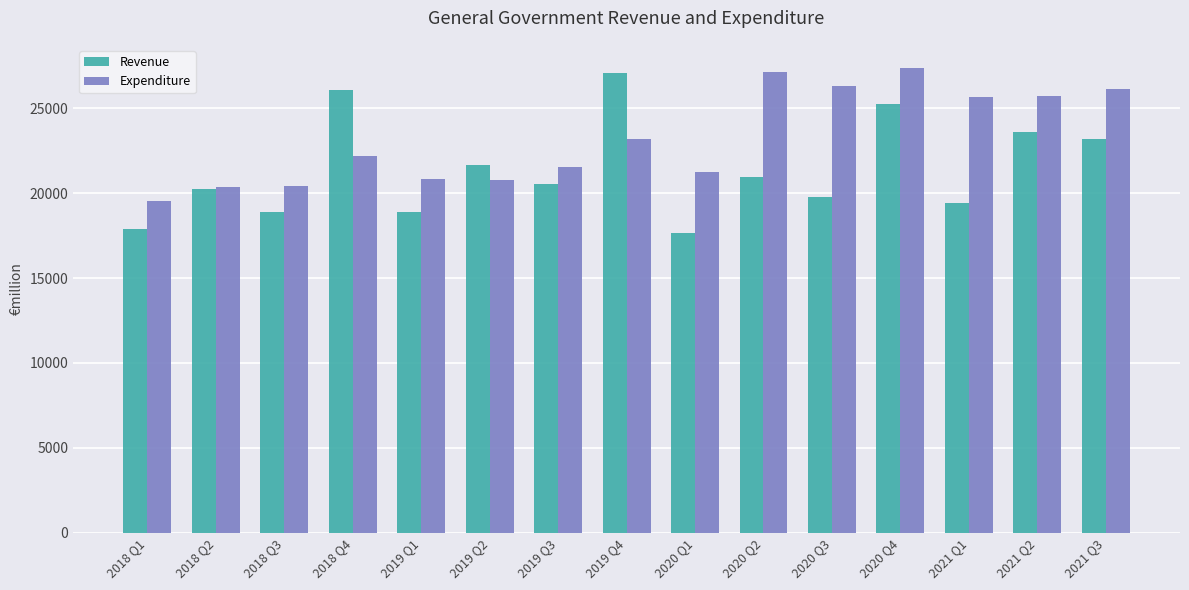

What is the sum of all Revenue values?

321073